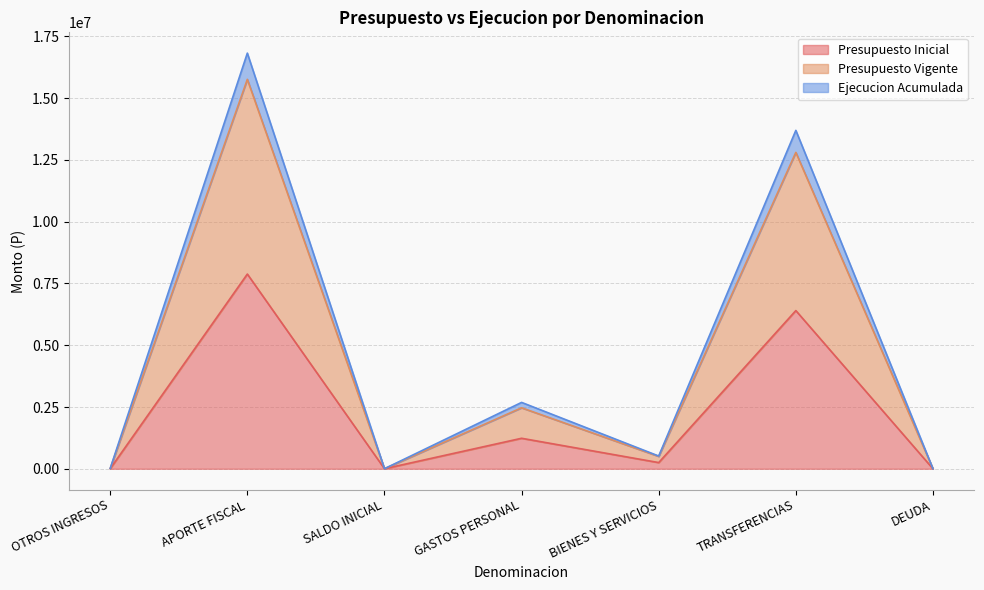

The value of Presupuesto Vigente at DEUDA is 20. True or false?

True